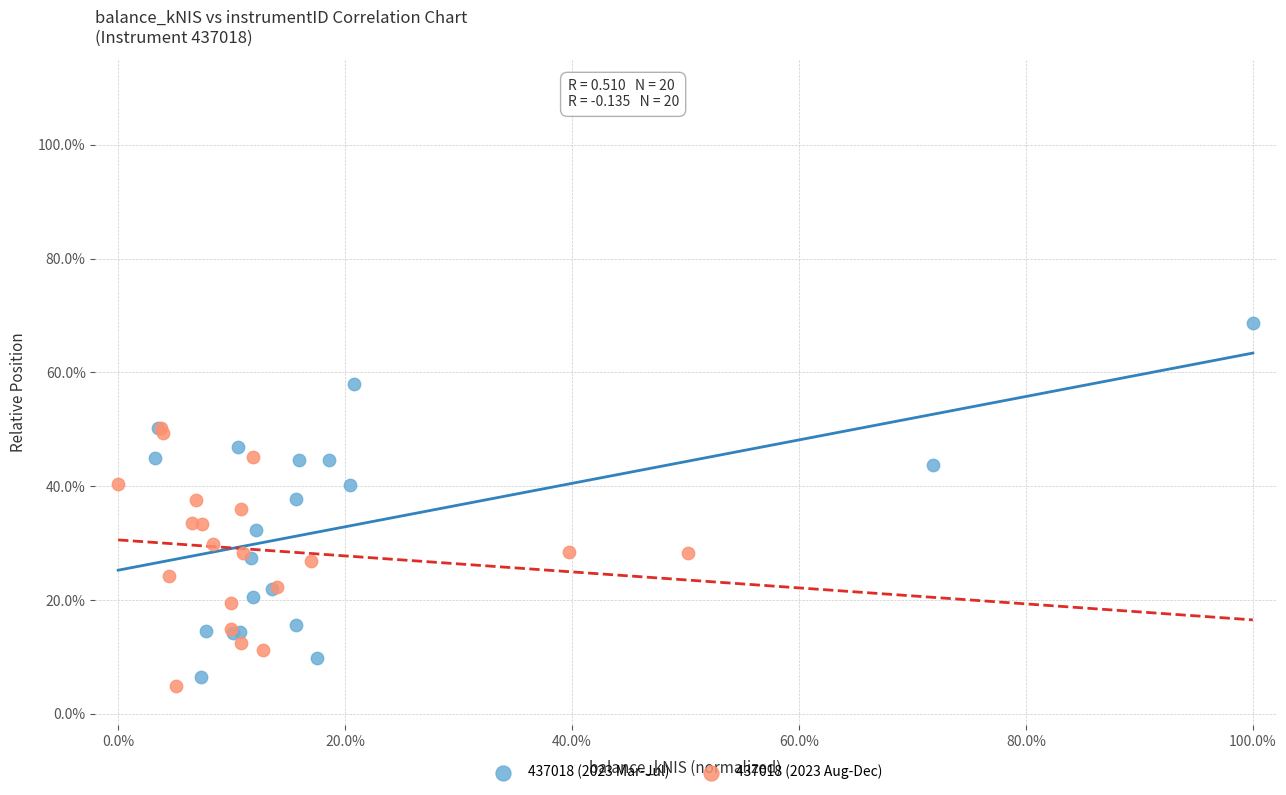

Which series reaches the minimum Y coordinate?

437018 (2023 Aug-Dec)